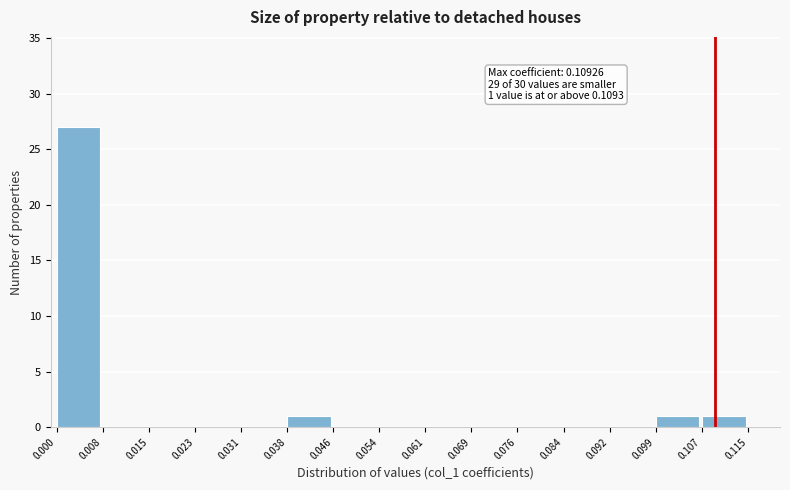

Which range on the x-axis has the tallest bar?

0.000 to 0.008